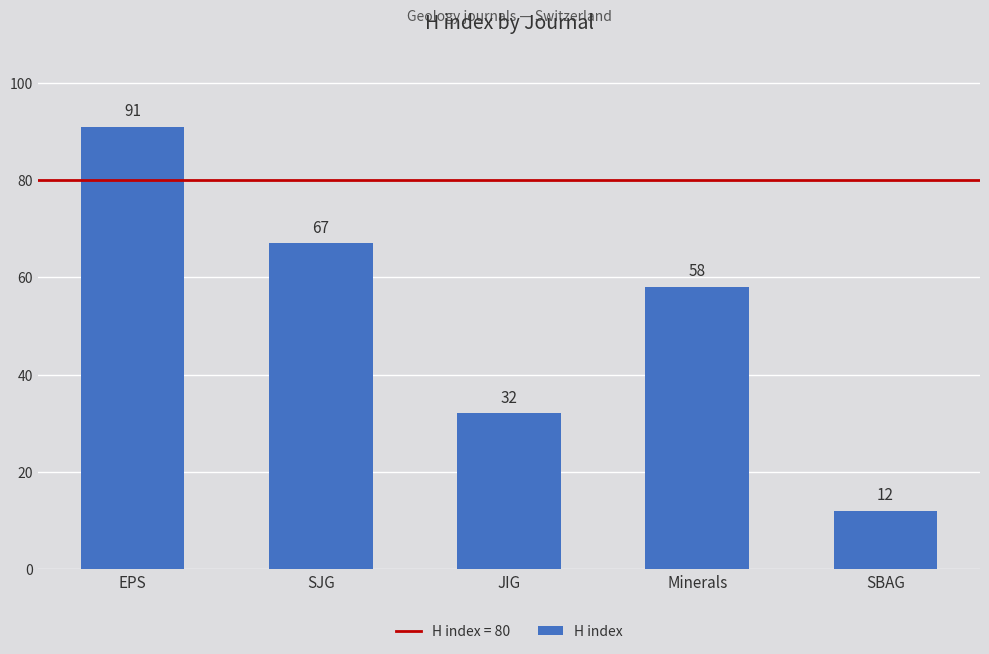

Reading right to left, list all the values displayed in this chart.

SBAG=12	Minerals=58	JIG=32	SJG=67	EPS=91